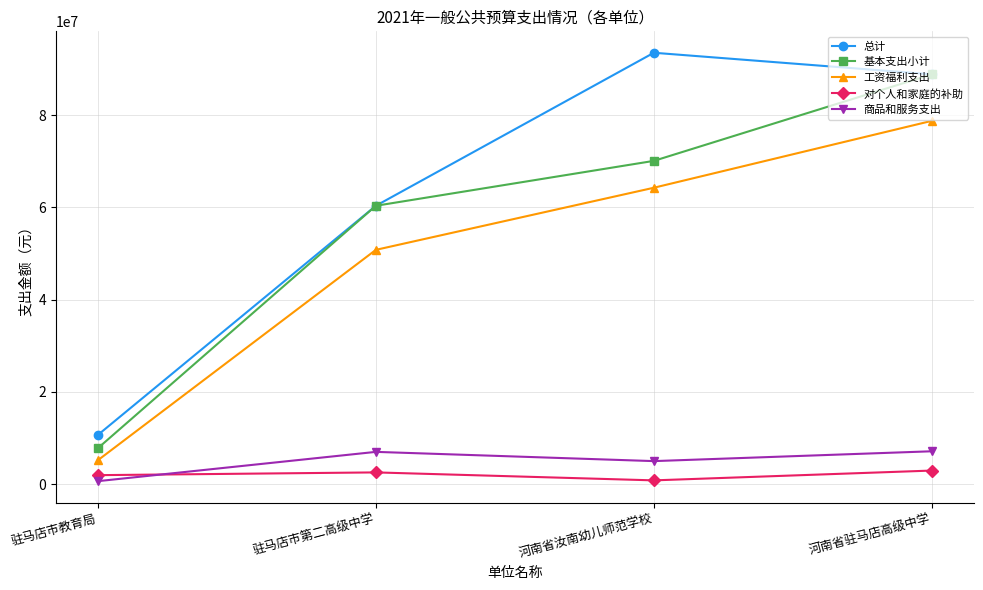

What is the label of the 4th point from the left?

河南省驻马店高级中学